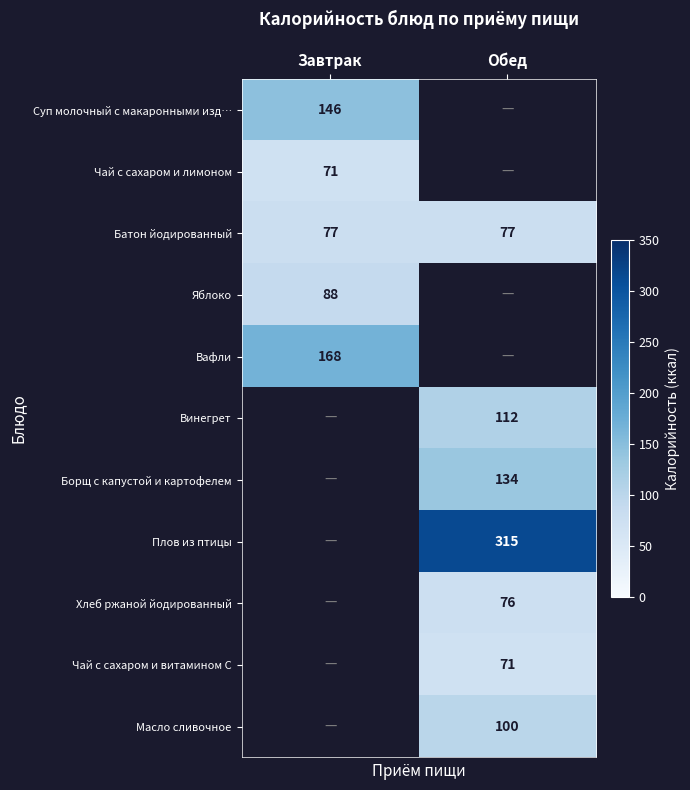

Is it true that Суп молочный с макаронными изд… equals 72 at Завтрак?

False